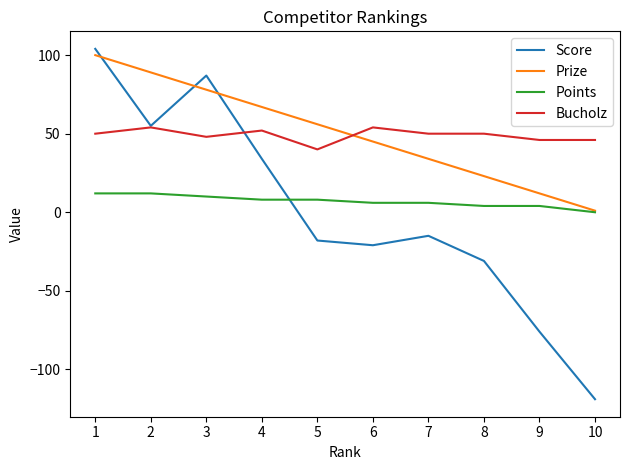

Rank the categories by Prize value from lowest to highest.

10, 9, 8, 7, 6, 5, 4, 3, 2, 1